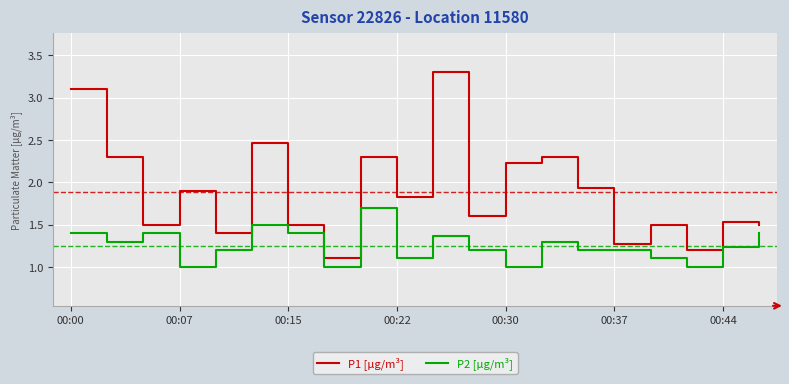

Which series has the widest spread of values?

P1 [µg/m³]